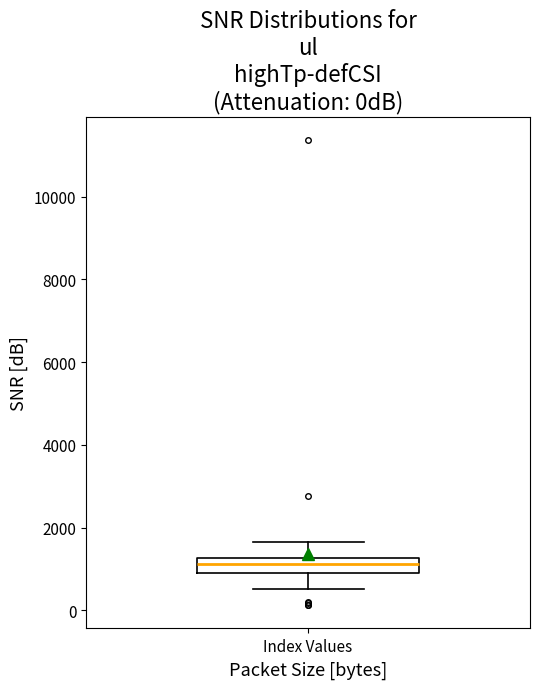

Where does the upper whisker of the box for Index Values end on the y-axis? The values are not printed on the chart, so give them approximately, as read against the axis.

1600